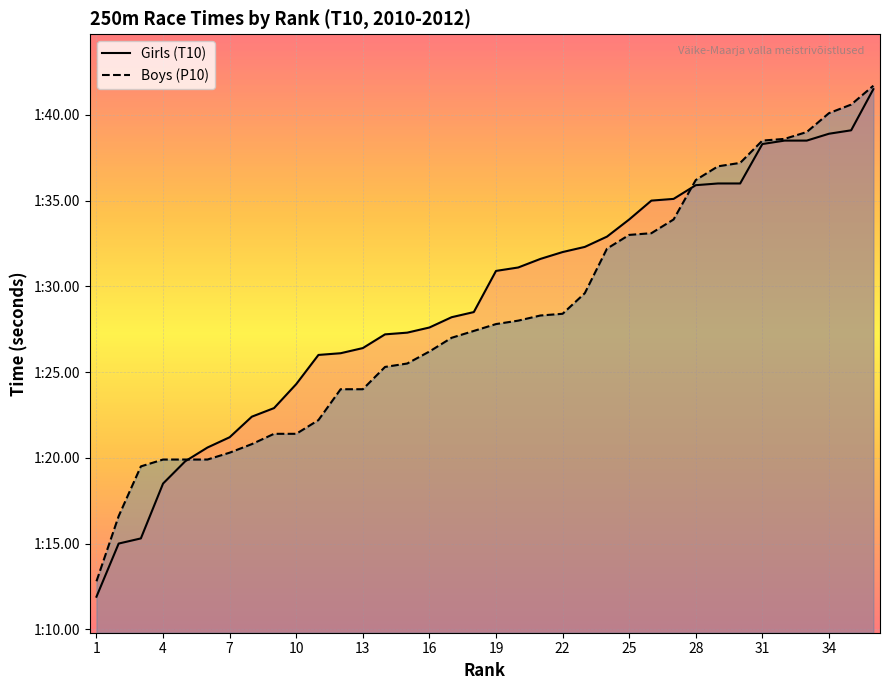

How many times do Boys (P10) and Girls (T10) cross each other?

2